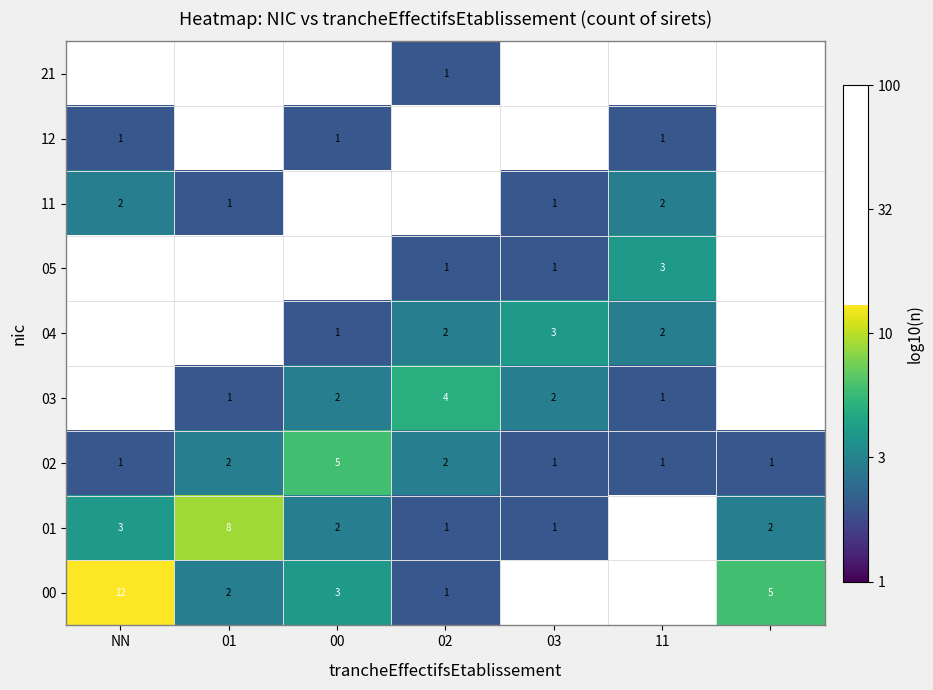

At which category does the chart reach its minimum across all series?

02